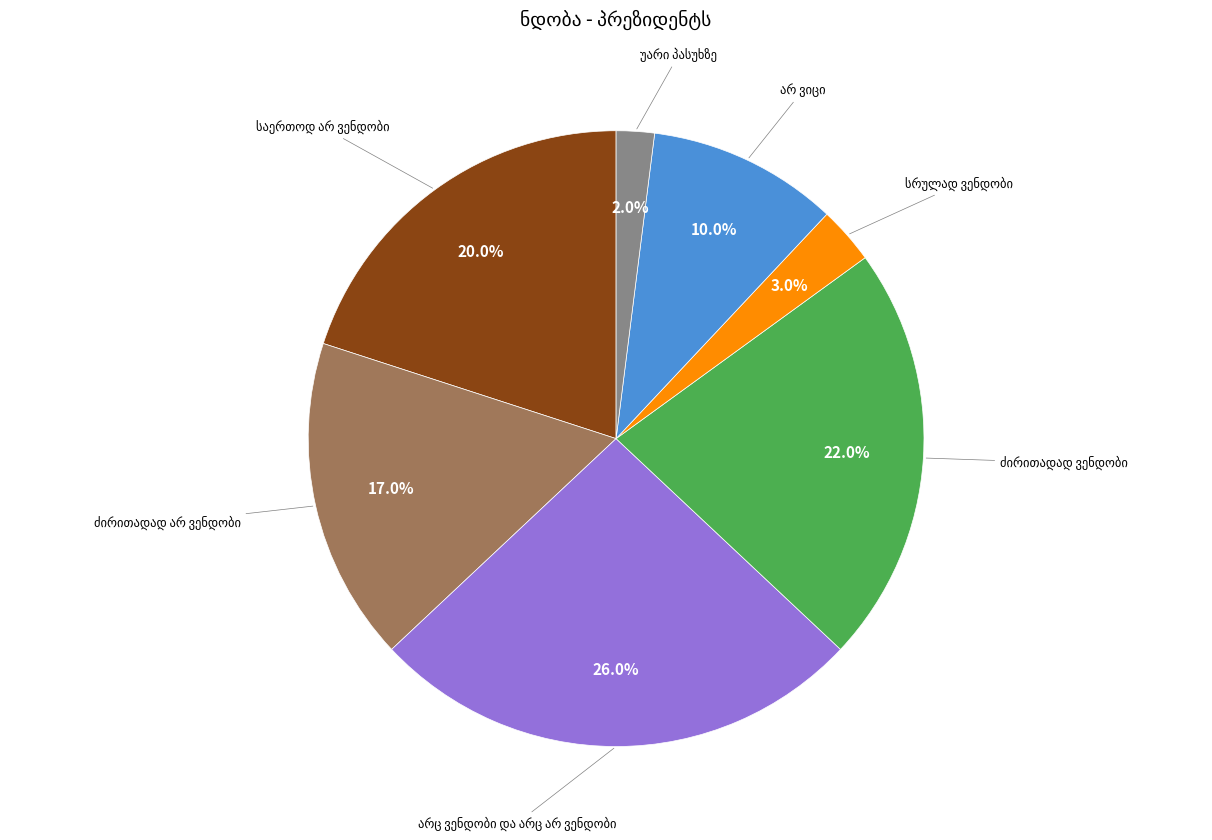

Is there a majority slice in this chart?

No